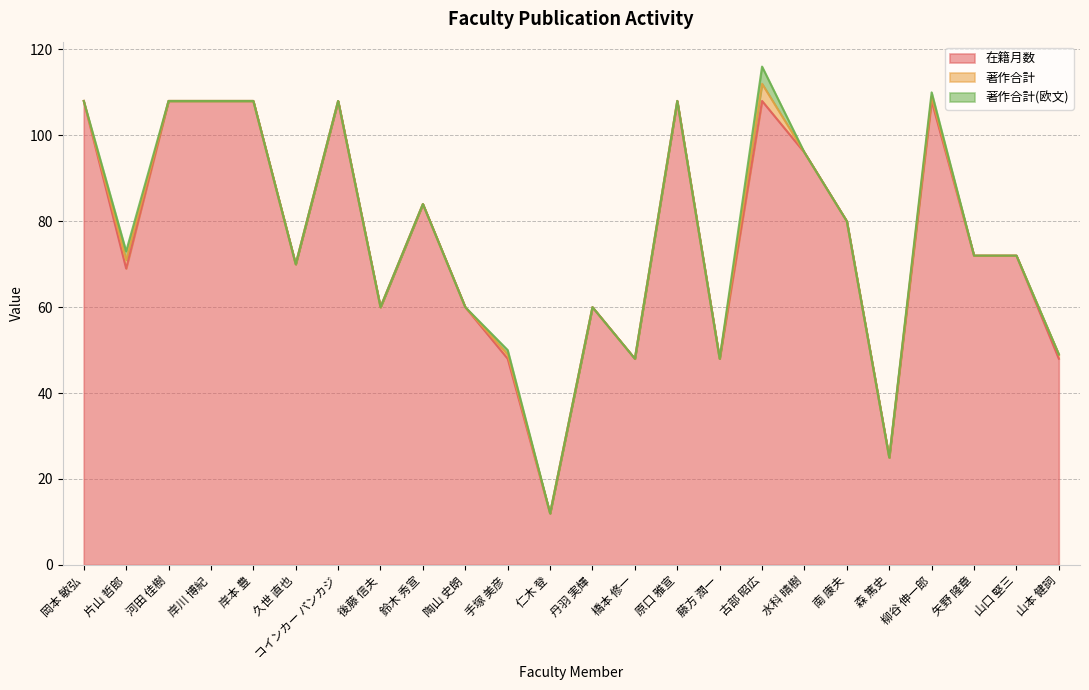

Reading left to right, transcribe all the data shown in this chart.

在籍月数: 108	69	108	108	108	70	108	60	84	60	48	12	60	48	108	48	108	96	80	25	108	72	72	48
著作合計: 0	2	0	0	0	0	0	0	0	0	1	0	0	0	0	0	4	0	0	0	1	0	0	1
著作合計(欧文): 0	2	0	0	0	0	0	0	0	0	1	0	0	0	0	0	4	0	0	0	1	0	0	0